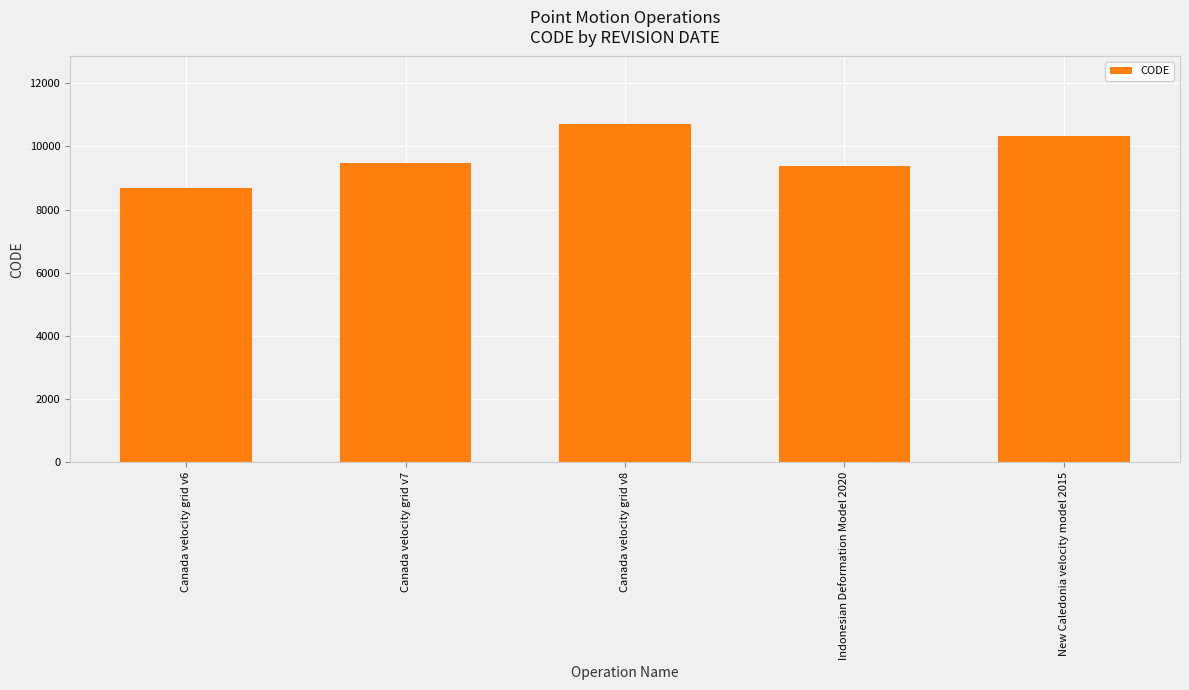

At which category does the chart reach its peak across all series?

Canada velocity grid v8